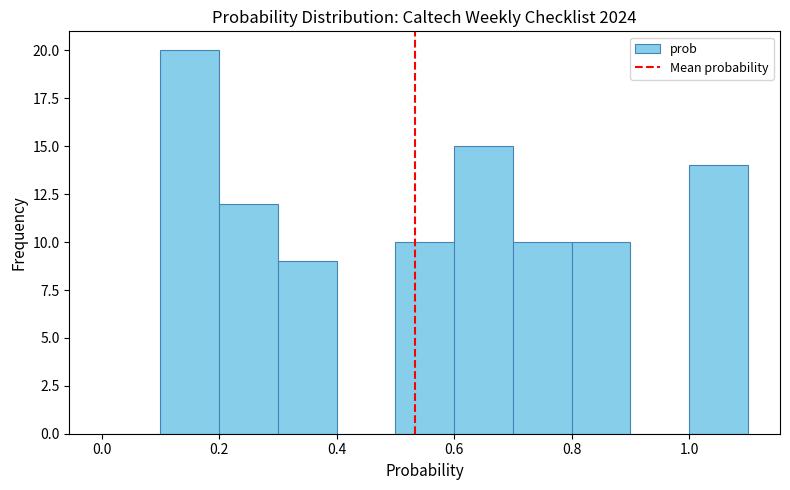

What is the height of the bar covering 0.6 to 0.7 on the x-axis? The values are not printed on the chart, so give them approximately, as read against the axis.

15